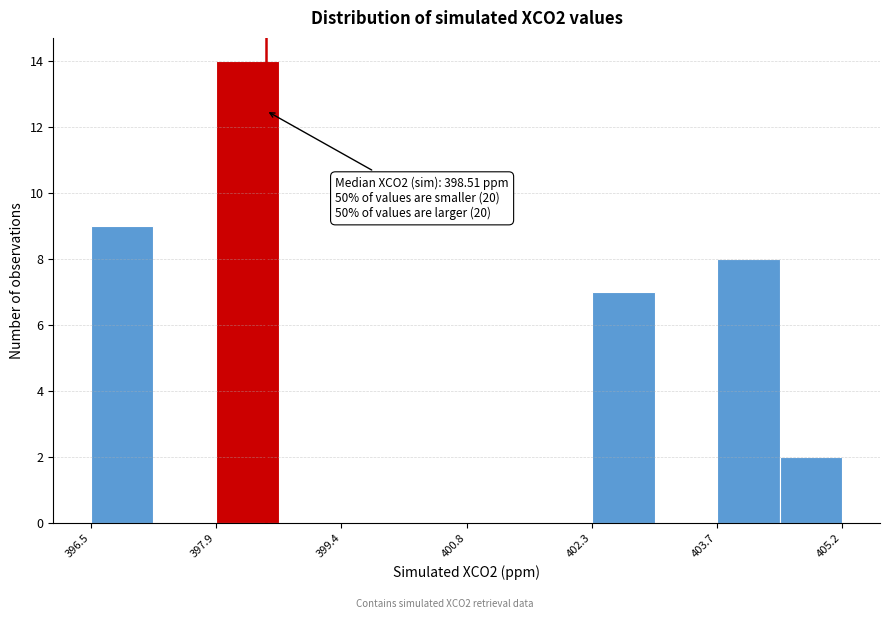

Read against the x-axis, roughly where is the centre of the tallest bar?

398.2